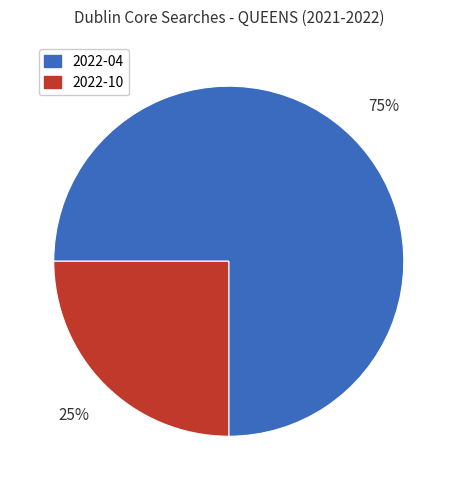

Combined, do 2022-04 and 2022-10 account for over 50%?

Yes